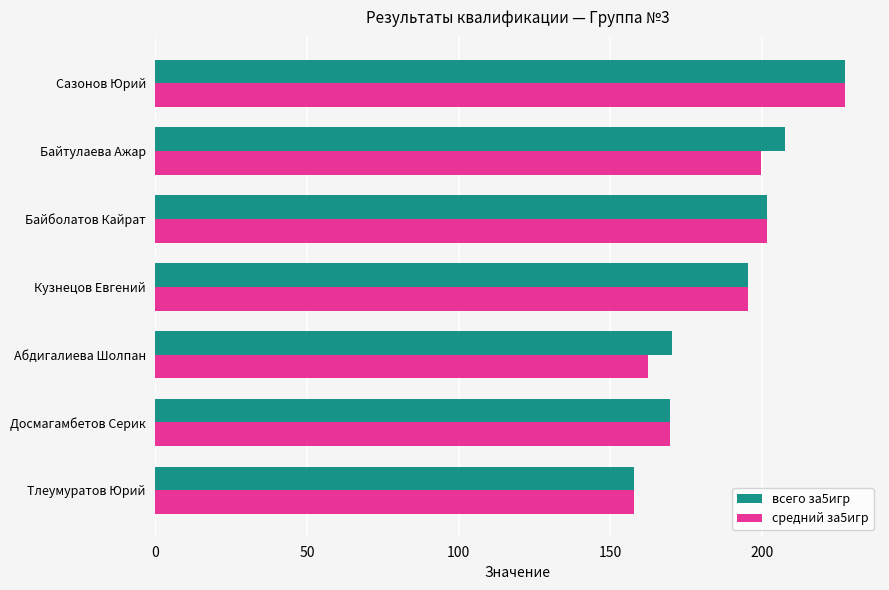

The value of средний за5игр at Сазонов Юрий is 342.4. True or false?

False